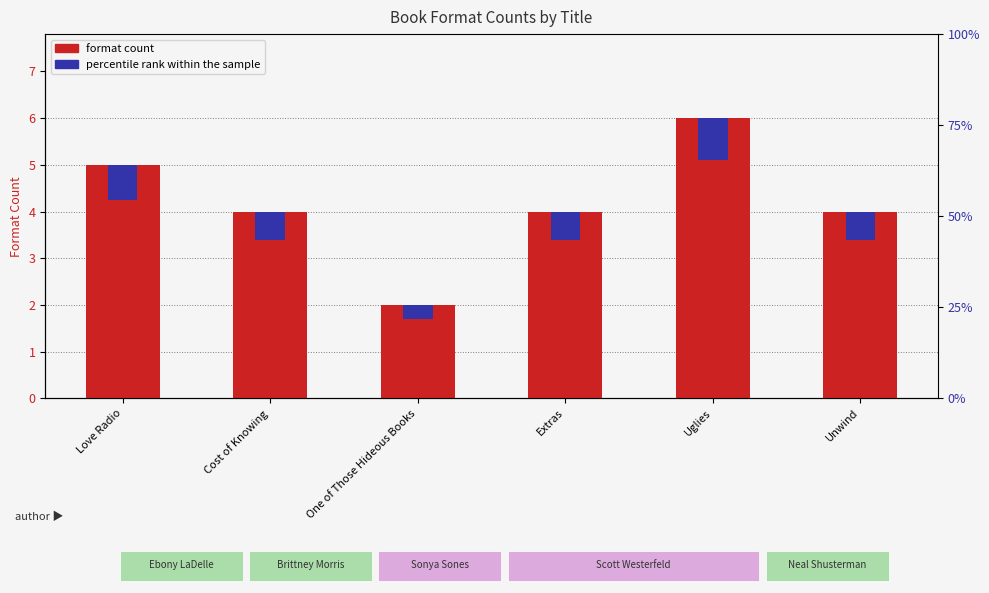

What is the minimum value for percentile rank within the sample?

0.3